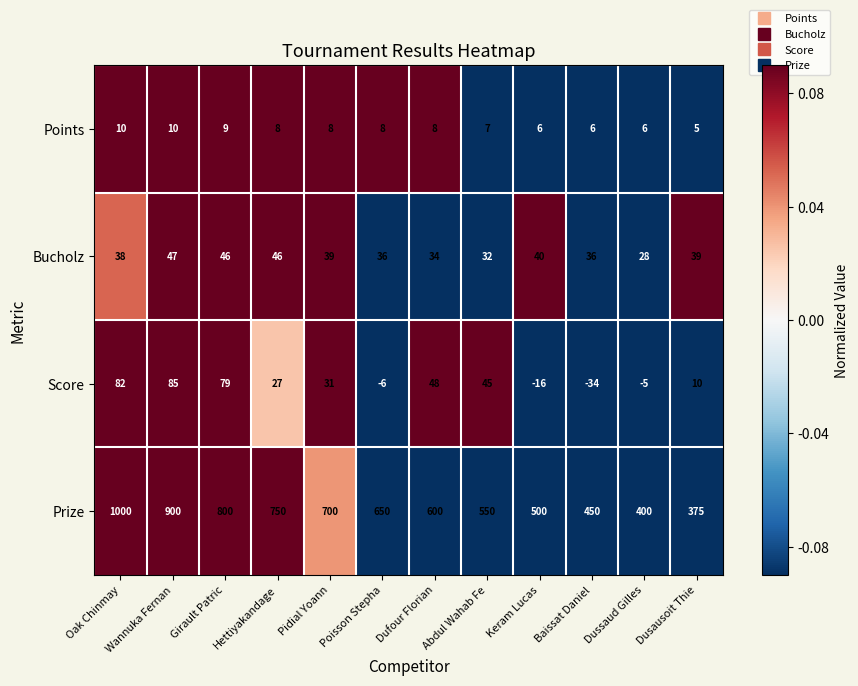

Which series has the widest spread of values?

Prize